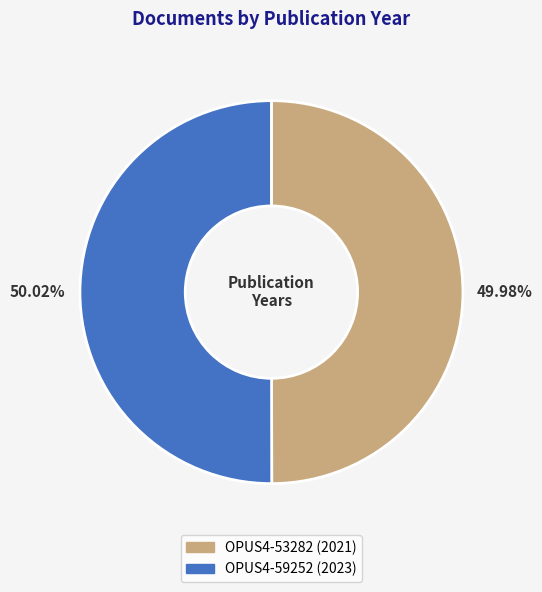

The OPUS4-53282 slice represents 42% of the pie. True or false?

False